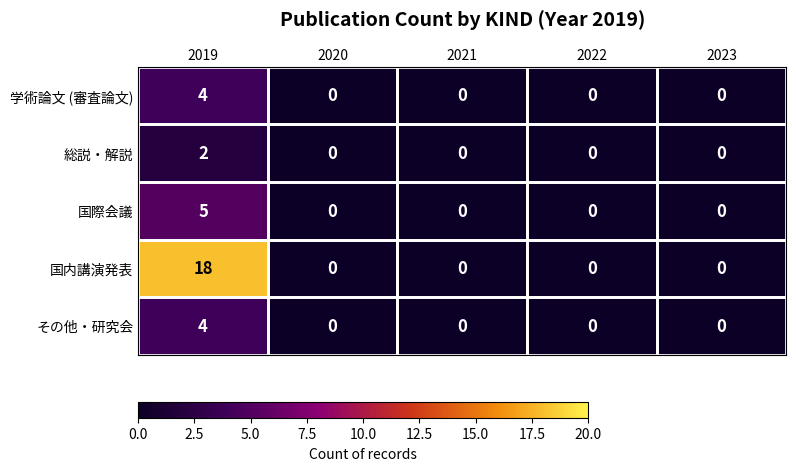

What is the maximum value for 学術論文 (審査論文)?

4